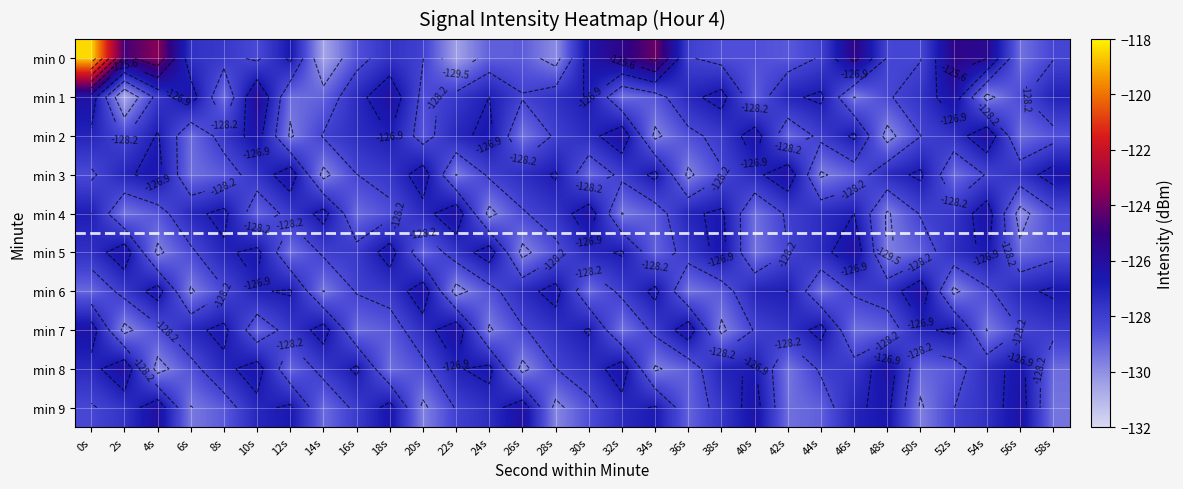

Between 22s and 44s, which series saw the biggest shift?

min 0